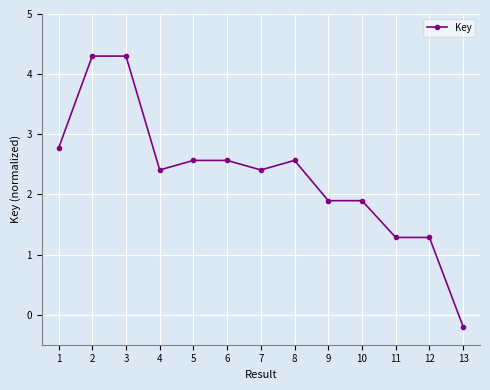

At which label does the data first exceed 2?

1